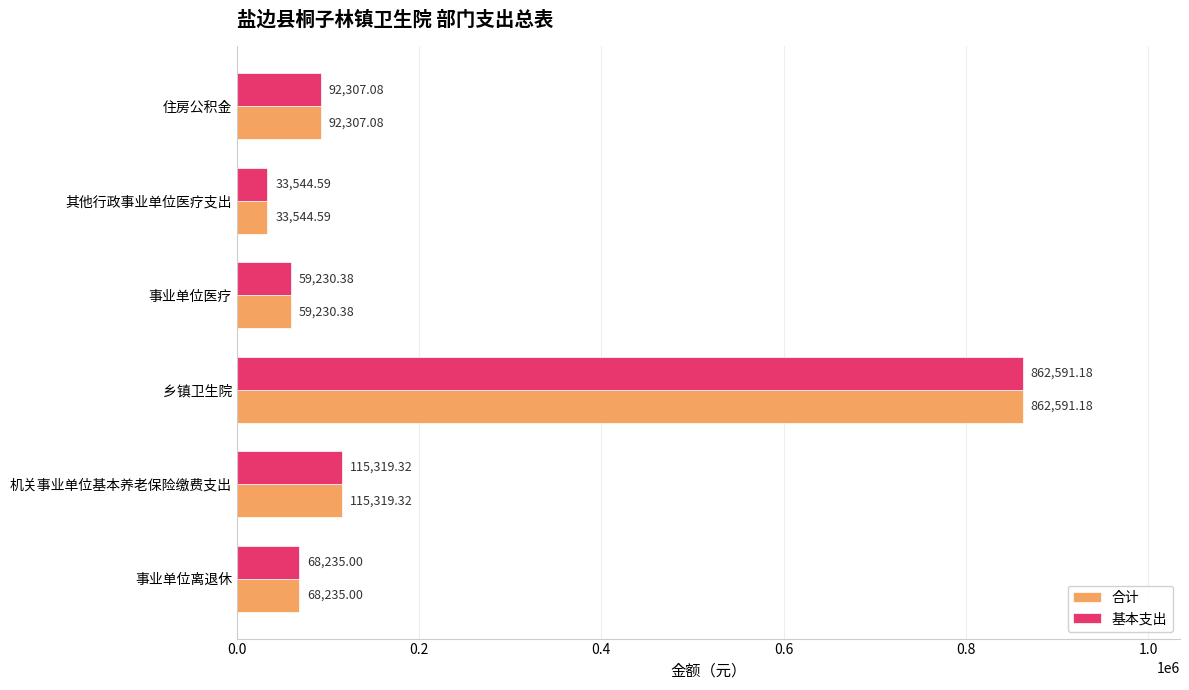

What is the total value across all series at 事业单位医疗?

118460.8